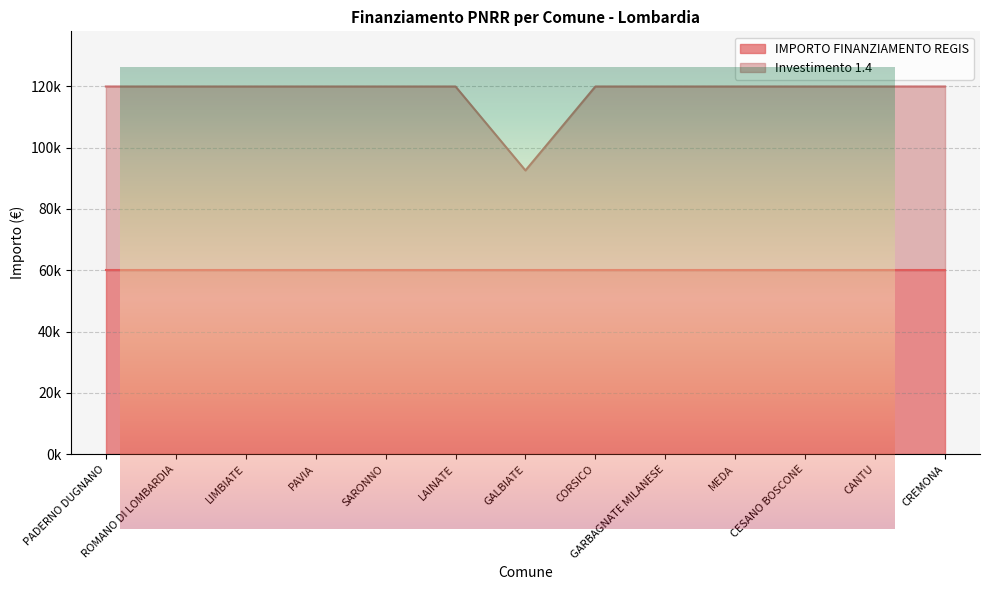

Reading left to right, transcribe all the data shown in this chart.

PADERNO DUGNANO=119932	ROMANO DI LOMBARDIA=119932	LIMBIATE=119932	PAVIA=119932	SARONNO=119932	LAINATE=119932	GALBIATE=92555	CORSICO=119932	GARBAGNATE MILANESE=119932	MEDA=119932	CESANO BOSCONE=119932	CANTU=119932	CREMONA=119932